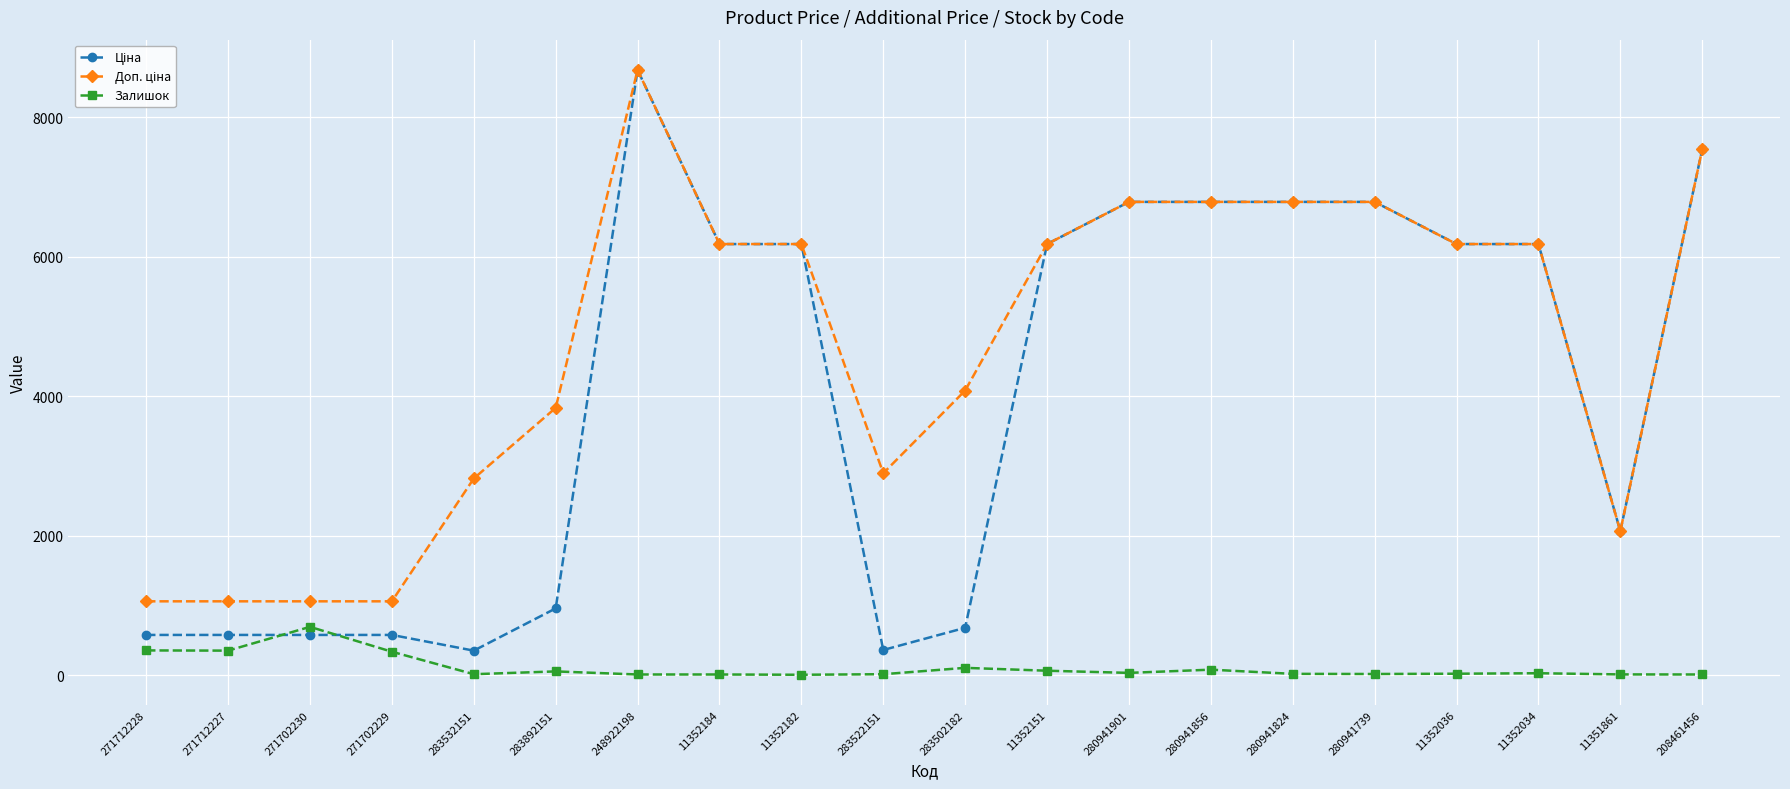

True or false: Залишок has a value of 29.0 at 11352034.

True